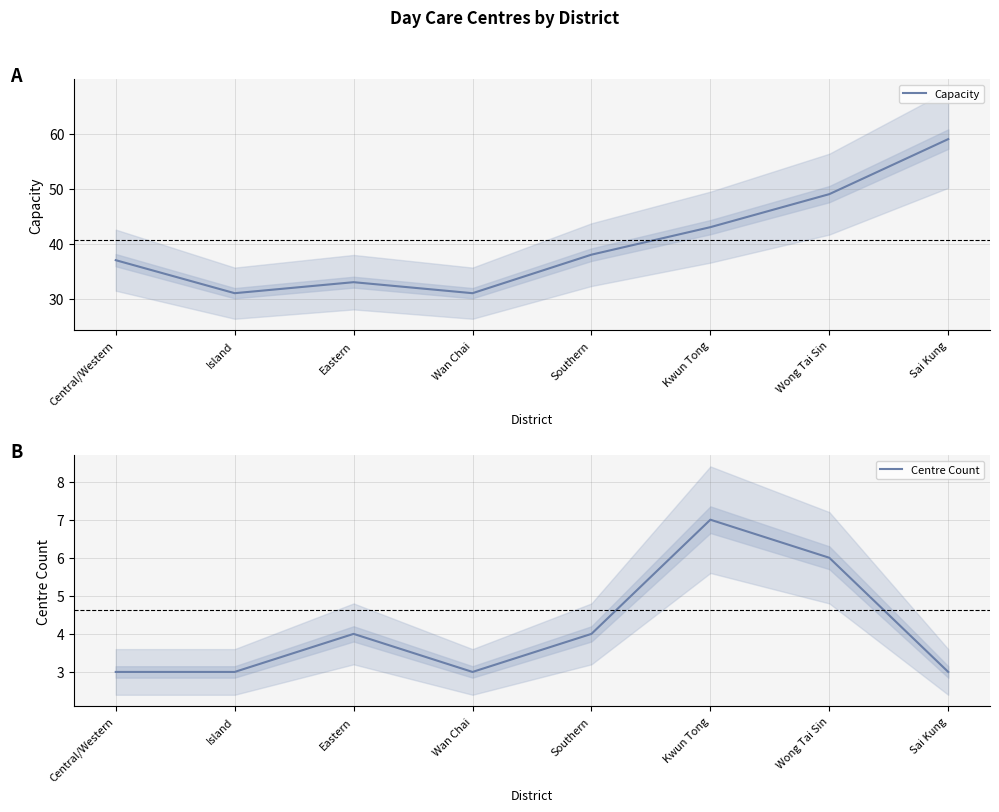

Read the Centre Count value at Wong Tai Sin.

6